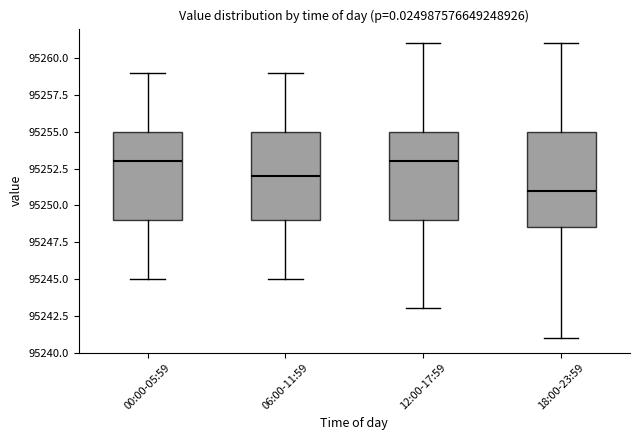

Reading left to right, read every box against the y-axis: the position of its median line, the range the box covers, and the ends of its whiskers. The values are not printed on the chart, so give them approximately, as read against the axis.

00:00-05:59: median 95253.0, box 95249.0 to 95255.0, whiskers 95245.0 to 95259.0
06:00-11:59: median 95252.0, box 95249.0 to 95255.0, whiskers 95245.0 to 95259.0
12:00-17:59: median 95253.0, box 95249.0 to 95255.0, whiskers 95243.0 to 95261.0
18:00-23:59: median 95251.0, box 95248.5 to 95255.0, whiskers 95241.0 to 95261.0